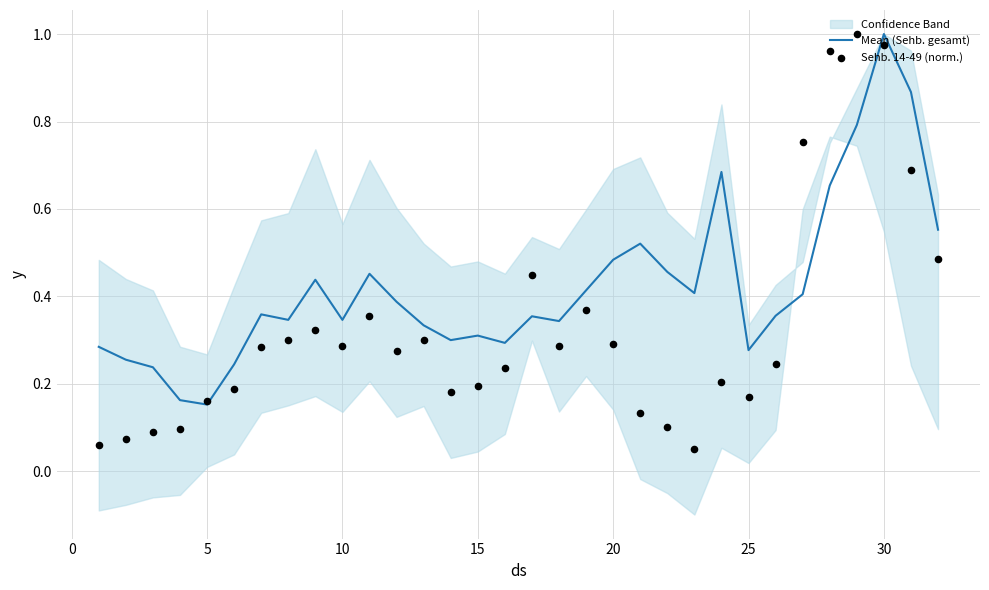

The Mean (Sehb. gesamt) series shows 0.2 at 10. True or false?

False